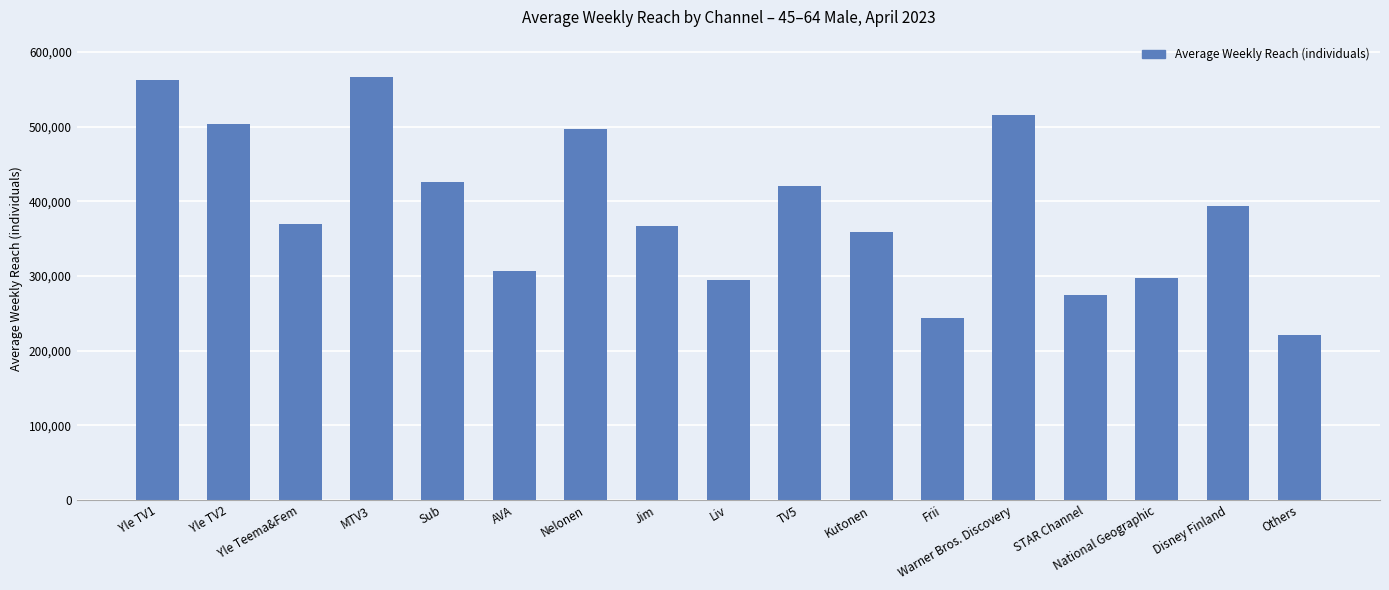

What is the change in value from Kutonen to Disney Finland?

+34000